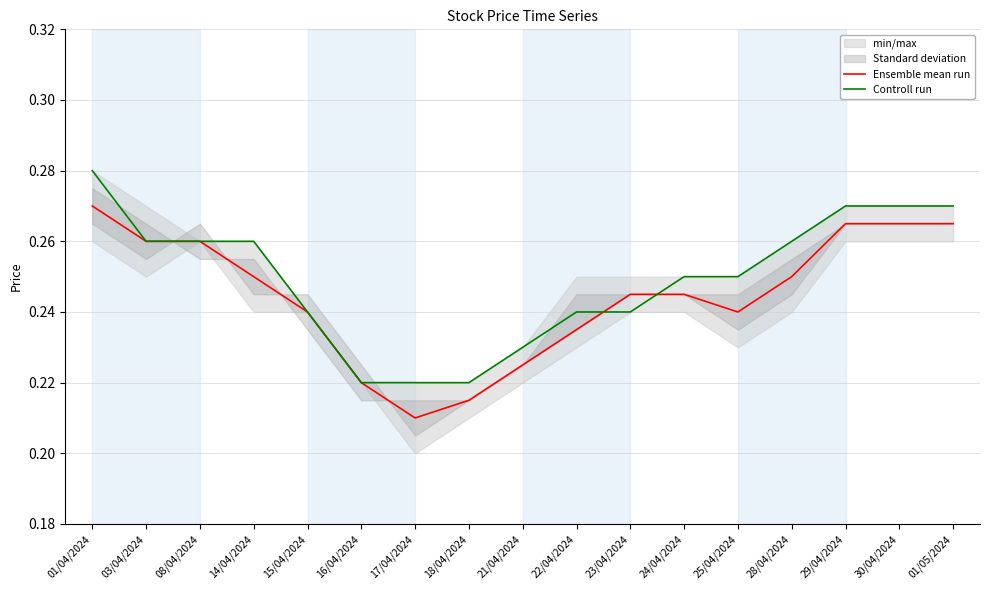

Which series changed the most between 16/04/2024 and 28/04/2024?

Controll run